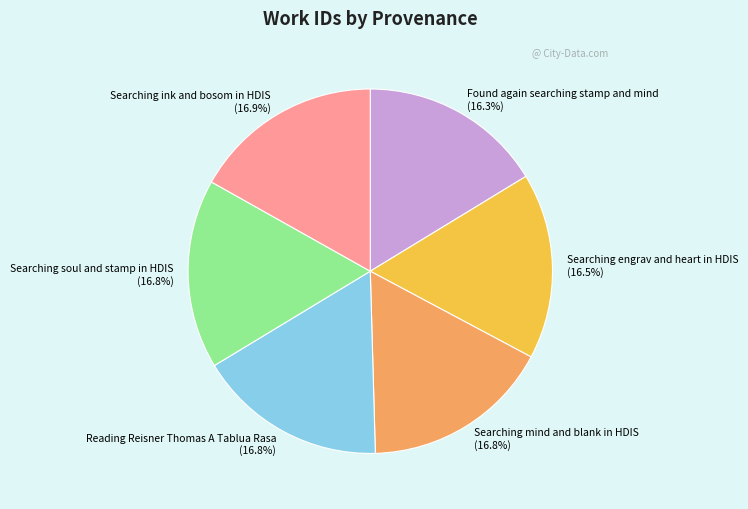

Is it true that Reading Reisner Thomas A Tablua Rasa is 30% of the pie?

False